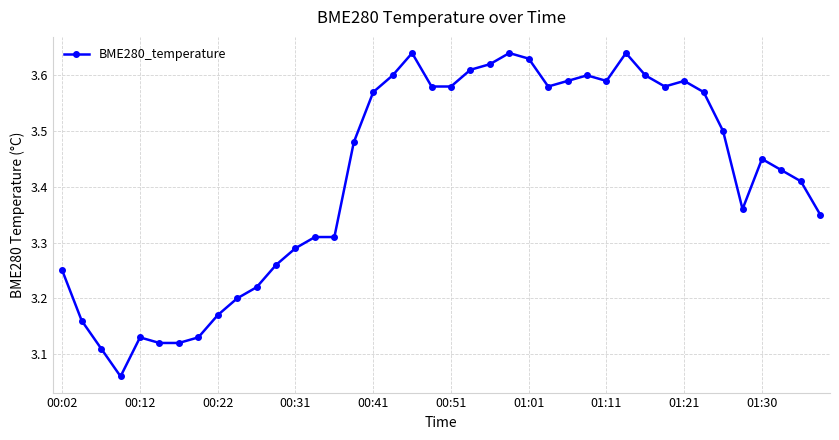

What is the sum of all values?

136.6